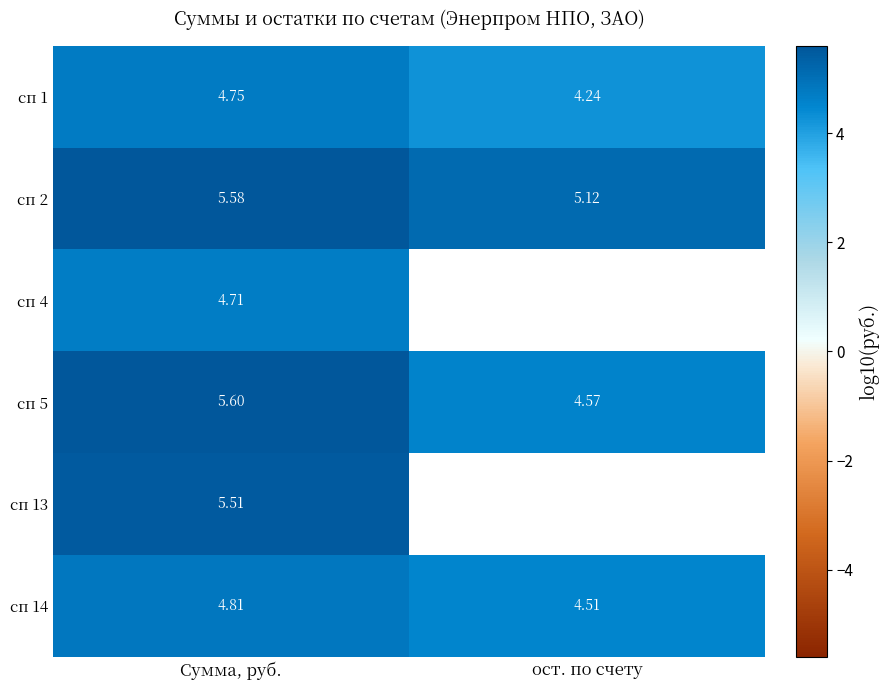

Rank the categories by сп 5 value from lowest to highest.

ост. по счету, Сумма, руб.